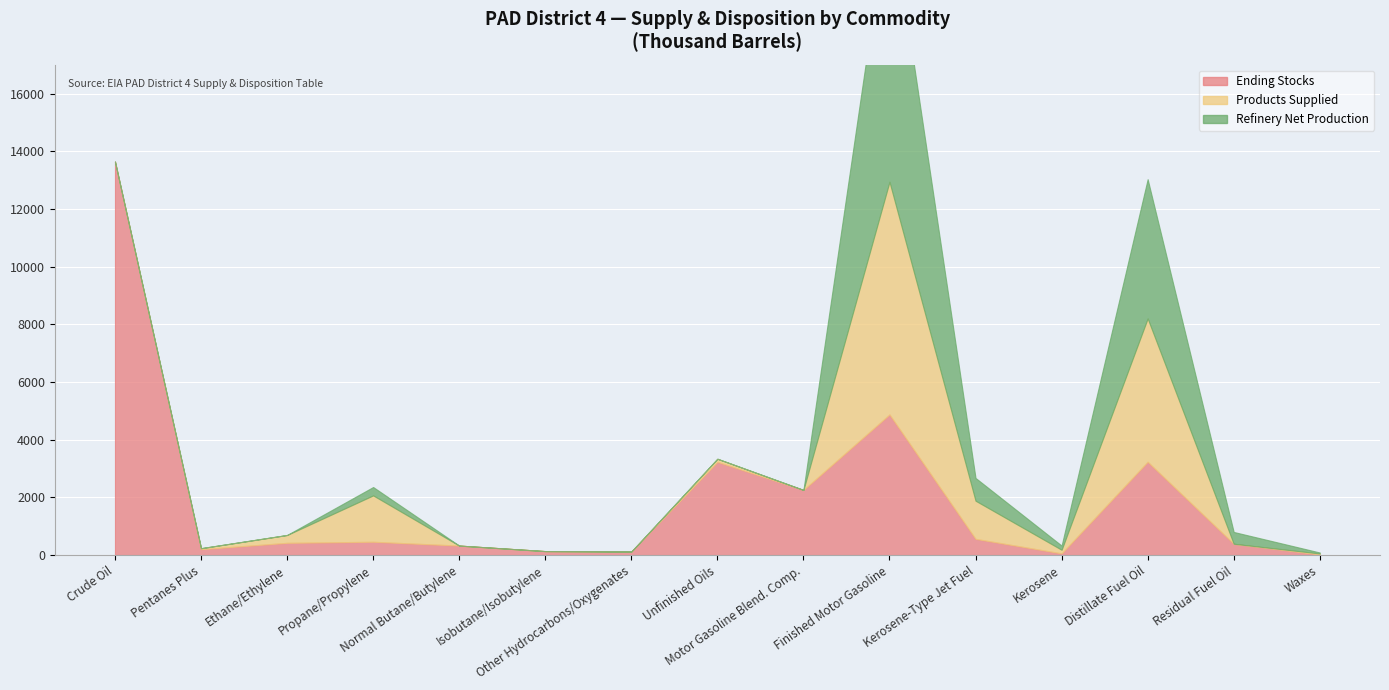

True or false: Products Supplied has a value of 605 at Kerosene-Type Jet Fuel.

False